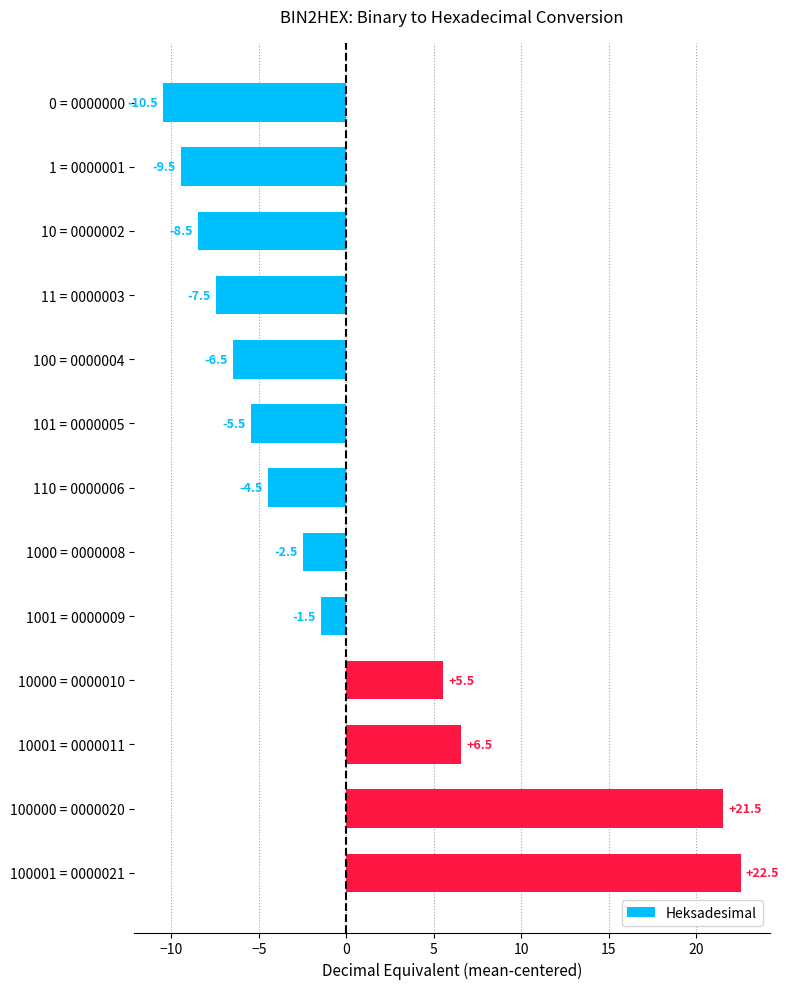

Rank the categories by value from highest to lowest.

100001 = 0000021, 100000 = 0000020, 10001 = 0000011, 10000 = 0000010, 1001 = 0000009, 1000 = 0000008, 110 = 0000006, 101 = 0000005, 100 = 0000004, 11 = 0000003, 10 = 0000002, 1 = 0000001, 0 = 0000000